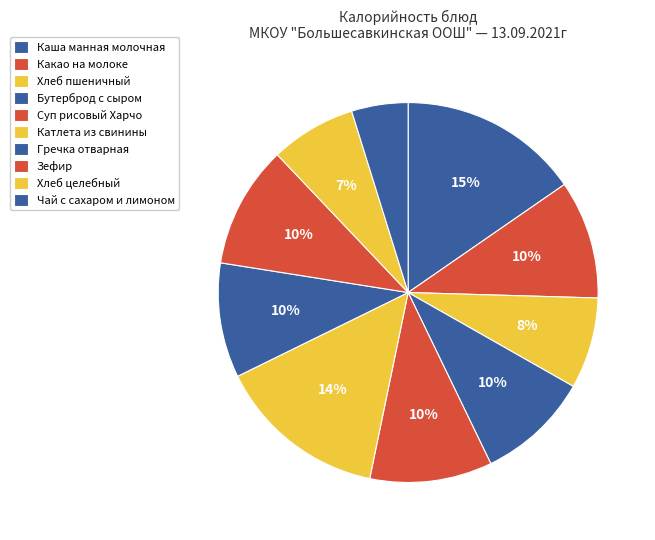

Rank the categories by value from lowest to highest.

Чай с сахаром и лимоном, Хлеб целебный, Хлеб пшеничный, Бутерброд с сыром, Гречка отварная, Какао на молоке, Суп рисовый Харчо, Зефир, Катлета из свинины, Каша манная молочная